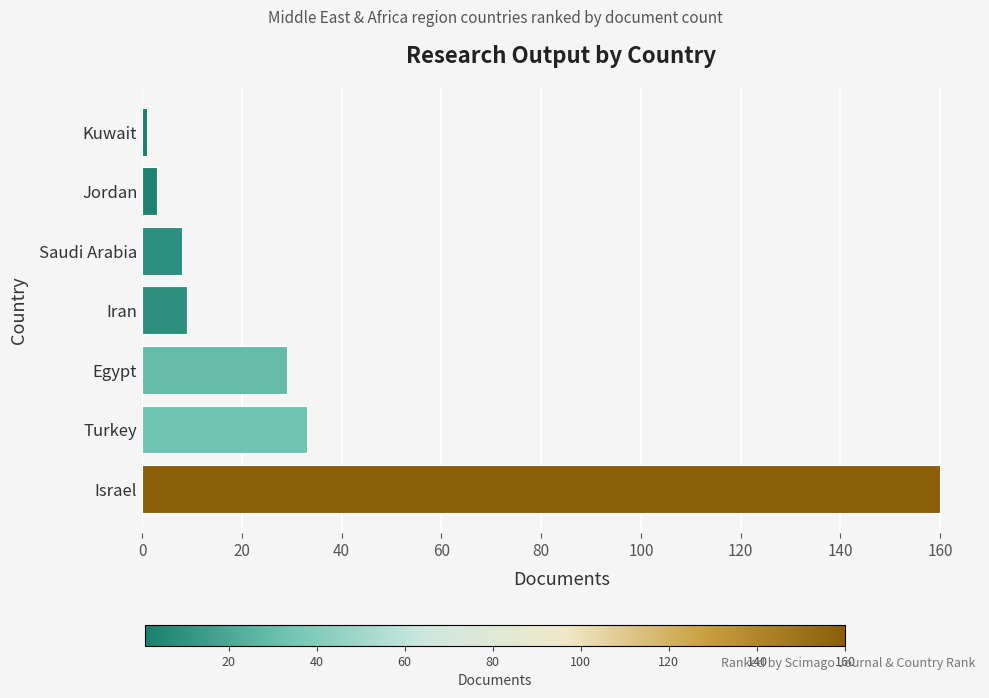

How many bars are there in total?

7